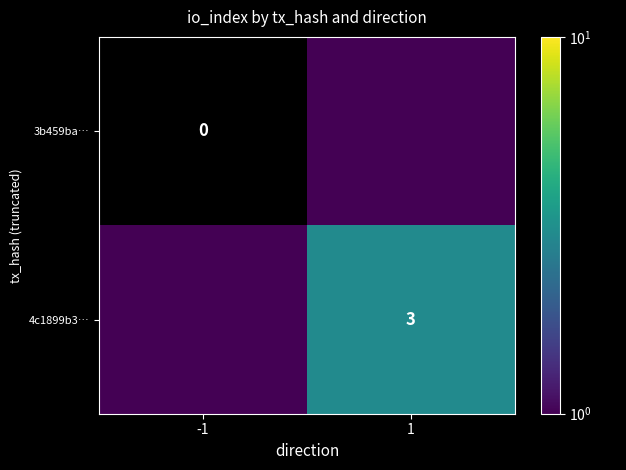

The 4c1899b3… series shows 3.0 at 1. True or false?

True